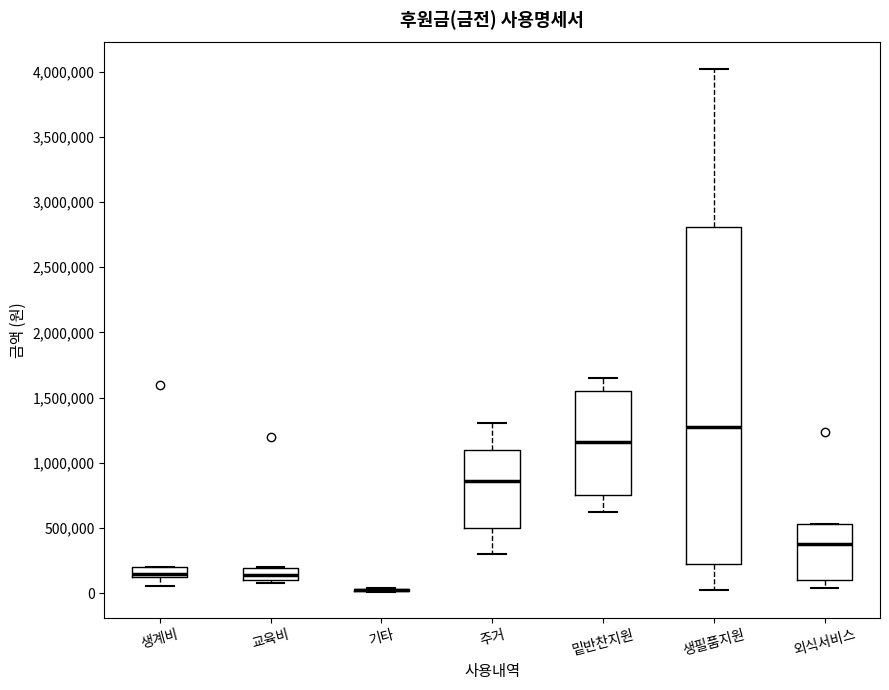

Reading left to right, read every box against the y-axis: the position of its median line, the range the box covers, and the ends of its whiskers. The values are not printed on the chart, so give them approximately, as read against the axis.

생계비: median 150000, box 100000 to 200000, whiskers 50000 to 200000
교육비: median 150000, box 100000 to 200000, whiskers 100000 (just below the box's lower edge) to 200000
기타: box collapsed to a line at 0, whiskers 0 to 50000
주거: median 850000, box 500000 to 1100000, whiskers 300000 to 1300000
밑반찬지원: median 1150000, box 750000 to 1550000, whiskers 650000 to 1650000
생필품지원: median 1300000, box 200000 to 2800000, whiskers 50000 to 4000000
외식서비스: median 400000, box 100000 to 550000, whiskers 50000 to 550000